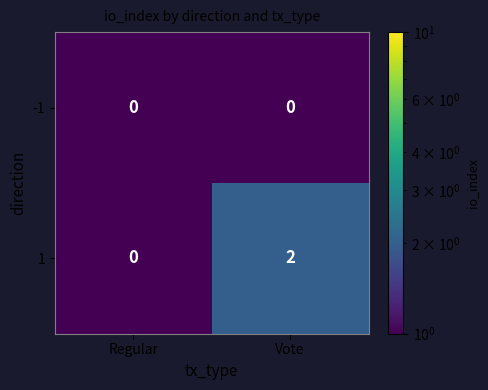

Is it true that 1 equals 2 at Vote?

True